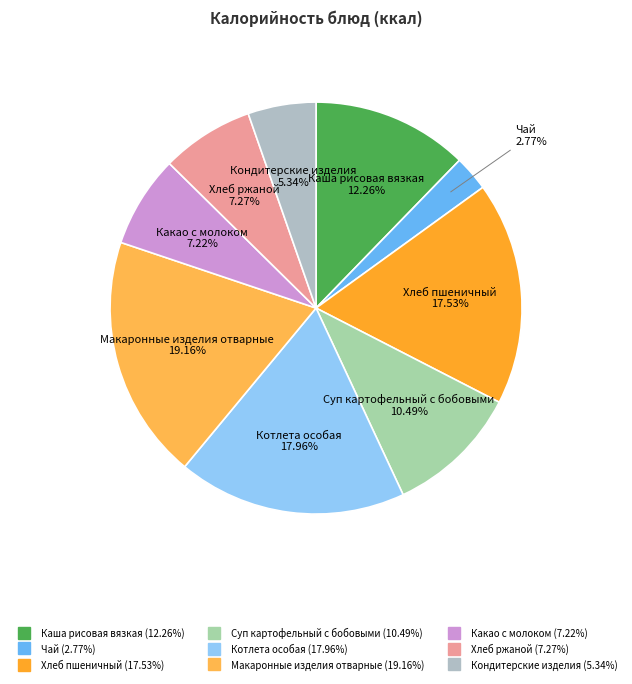

To the nearest percent, what is the difference between the largest and smallest slice percentages?

16%